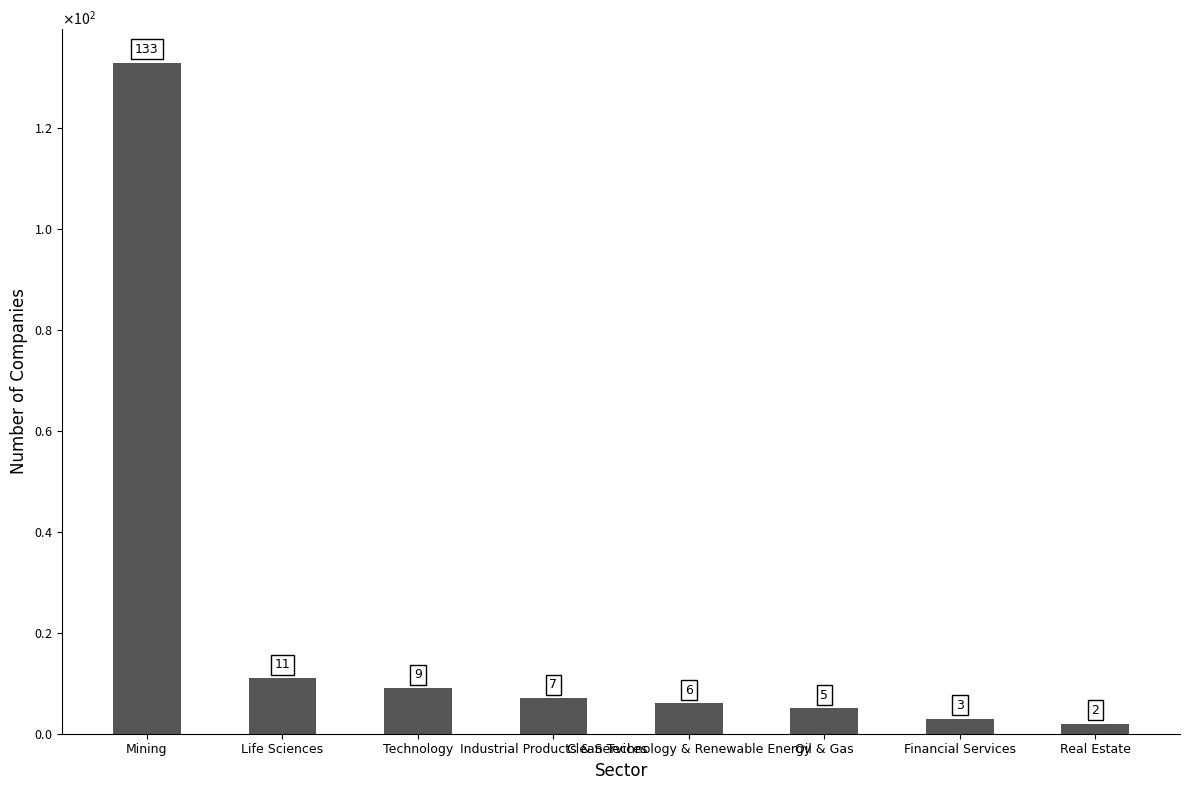

List the labels in order of value, largest first.

Mining, Life Sciences, Technology, Industrial Products & Services, Clean Technology & Renewable Energy, Oil & Gas, Financial Services, Real Estate